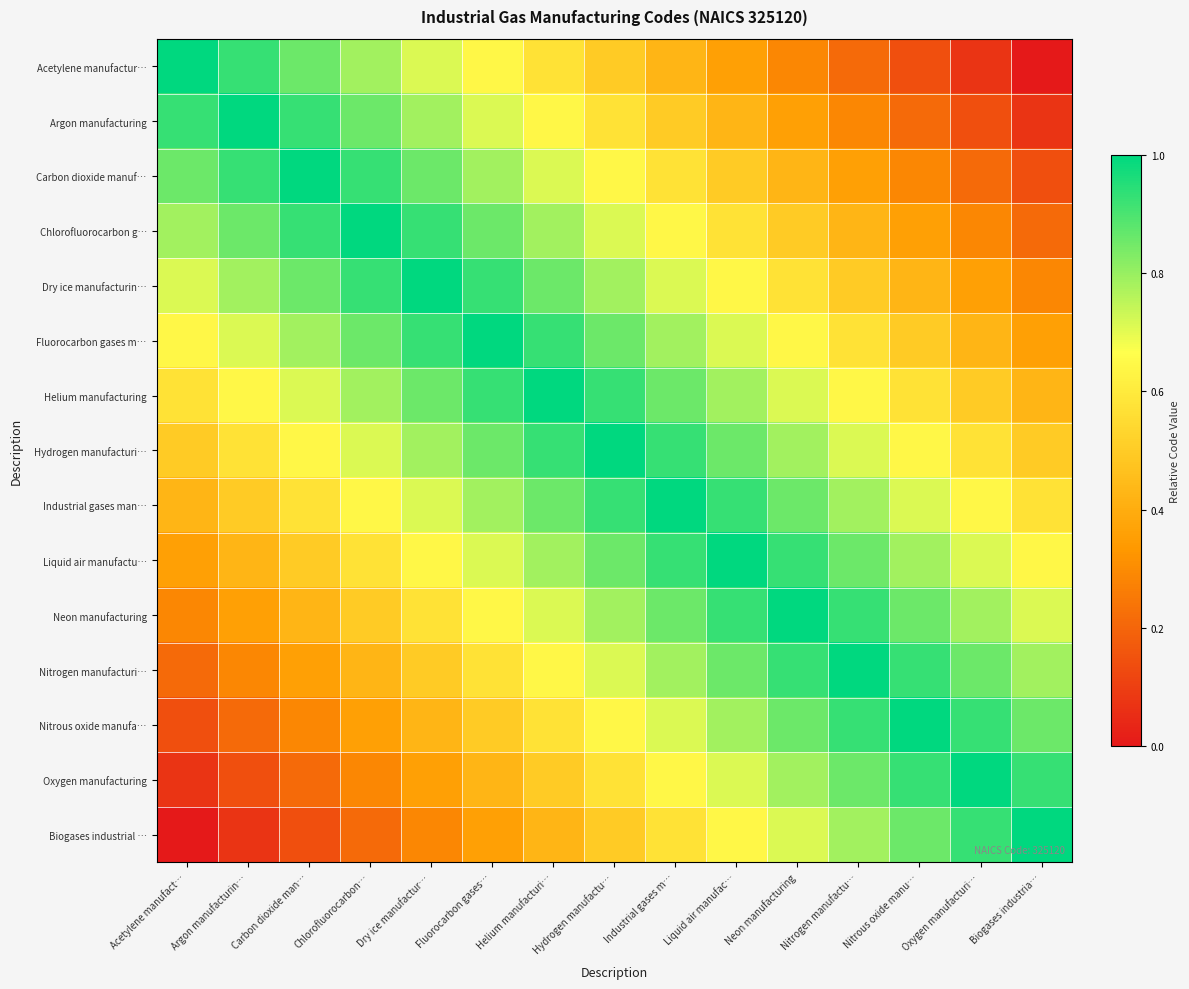

Reading left to right, list all the values displayed in this chart.

Acetylene manufactur…: Acetylene manufact…=1.0	Argon manufacturin…=0.9	Carbon dioxide man…=0.9	Chlorofluorocarbon…=0.8	Dry ice manufactur…=0.7	Fluorocarbon gases…=0.6	Helium manufacturi…=0.6	Hydrogen manufactu…=0.5	Industrial gases m…=0.4	Liquid air manufac…=0.4	Neon manufacturing=0.3	Nitrogen manufactu…=0.2	Nitrous oxide manu…=0.1	Oxygen manufacturi…=0.1	Biogases industria…=0.0
Argon manufacturing: Acetylene manufact…=0.9	Argon manufacturin…=1.0	Carbon dioxide man…=0.9	Chlorofluorocarbon…=0.9	Dry ice manufactur…=0.8	Fluorocarbon gases…=0.7	Helium manufacturi…=0.6	Hydrogen manufactu…=0.6	Industrial gases m…=0.5	Liquid air manufac…=0.4	Neon manufacturing=0.4	Nitrogen manufactu…=0.3	Nitrous oxide manu…=0.2	Oxygen manufacturi…=0.1	Biogases industria…=0.1
Carbon dioxide manuf…: Acetylene manufact…=0.9	Argon manufacturin…=0.9	Carbon dioxide man…=1.0	Chlorofluorocarbon…=0.9	Dry ice manufactur…=0.9	Fluorocarbon gases…=0.8	Helium manufacturi…=0.7	Hydrogen manufactu…=0.6	Industrial gases m…=0.6	Liquid air manufac…=0.5	Neon manufacturing=0.4	Nitrogen manufactu…=0.4	Nitrous oxide manu…=0.3	Oxygen manufacturi…=0.2	Biogases industria…=0.1
Chlorofluorocarbon g…: Acetylene manufact…=0.8	Argon manufacturin…=0.9	Carbon dioxide man…=0.9	Chlorofluorocarbon…=1.0	Dry ice manufactur…=0.9	Fluorocarbon gases…=0.9	Helium manufacturi…=0.8	Hydrogen manufactu…=0.7	Industrial gases m…=0.6	Liquid air manufac…=0.6	Neon manufacturing=0.5	Nitrogen manufactu…=0.4	Nitrous oxide manu…=0.4	Oxygen manufacturi…=0.3	Biogases industria…=0.2
Dry ice manufacturin…: Acetylene manufact…=0.7	Argon manufacturin…=0.8	Carbon dioxide man…=0.9	Chlorofluorocarbon…=0.9	Dry ice manufactur…=1.0	Fluorocarbon gases…=0.9	Helium manufacturi…=0.9	Hydrogen manufactu…=0.8	Industrial gases m…=0.7	Liquid air manufac…=0.6	Neon manufacturing=0.6	Nitrogen manufactu…=0.5	Nitrous oxide manu…=0.4	Oxygen manufacturi…=0.4	Biogases industria…=0.3
Fluorocarbon gases m…: Acetylene manufact…=0.6	Argon manufacturin…=0.7	Carbon dioxide man…=0.8	Chlorofluorocarbon…=0.9	Dry ice manufactur…=0.9	Fluorocarbon gases…=1.0	Helium manufacturi…=0.9	Hydrogen manufactu…=0.9	Industrial gases m…=0.8	Liquid air manufac…=0.7	Neon manufacturing=0.6	Nitrogen manufactu…=0.6	Nitrous oxide manu…=0.5	Oxygen manufacturi…=0.4	Biogases industria…=0.4
Helium manufacturing: Acetylene manufact…=0.6	Argon manufacturin…=0.6	Carbon dioxide man…=0.7	Chlorofluorocarbon…=0.8	Dry ice manufactur…=0.9	Fluorocarbon gases…=0.9	Helium manufacturi…=1.0	Hydrogen manufactu…=0.9	Industrial gases m…=0.9	Liquid air manufac…=0.8	Neon manufacturing=0.7	Nitrogen manufactu…=0.6	Nitrous oxide manu…=0.6	Oxygen manufacturi…=0.5	Biogases industria…=0.4
Hydrogen manufacturi…: Acetylene manufact…=0.5	Argon manufacturin…=0.6	Carbon dioxide man…=0.6	Chlorofluorocarbon…=0.7	Dry ice manufactur…=0.8	Fluorocarbon gases…=0.9	Helium manufacturi…=0.9	Hydrogen manufactu…=1.0	Industrial gases m…=0.9	Liquid air manufac…=0.9	Neon manufacturing=0.8	Nitrogen manufactu…=0.7	Nitrous oxide manu…=0.6	Oxygen manufacturi…=0.6	Biogases industria…=0.5
Industrial gases man…: Acetylene manufact…=0.4	Argon manufacturin…=0.5	Carbon dioxide man…=0.6	Chlorofluorocarbon…=0.6	Dry ice manufactur…=0.7	Fluorocarbon gases…=0.8	Helium manufacturi…=0.9	Hydrogen manufactu…=0.9	Industrial gases m…=1.0	Liquid air manufac…=0.9	Neon manufacturing=0.9	Nitrogen manufactu…=0.8	Nitrous oxide manu…=0.7	Oxygen manufacturi…=0.6	Biogases industria…=0.6
Liquid air manufactu…: Acetylene manufact…=0.4	Argon manufacturin…=0.4	Carbon dioxide man…=0.5	Chlorofluorocarbon…=0.6	Dry ice manufactur…=0.6	Fluorocarbon gases…=0.7	Helium manufacturi…=0.8	Hydrogen manufactu…=0.9	Industrial gases m…=0.9	Liquid air manufac…=1.0	Neon manufacturing=0.9	Nitrogen manufactu…=0.9	Nitrous oxide manu…=0.8	Oxygen manufacturi…=0.7	Biogases industria…=0.6
Neon manufacturing: Acetylene manufact…=0.3	Argon manufacturin…=0.4	Carbon dioxide man…=0.4	Chlorofluorocarbon…=0.5	Dry ice manufactur…=0.6	Fluorocarbon gases…=0.6	Helium manufacturi…=0.7	Hydrogen manufactu…=0.8	Industrial gases m…=0.9	Liquid air manufac…=0.9	Neon manufacturing=1.0	Nitrogen manufactu…=0.9	Nitrous oxide manu…=0.9	Oxygen manufacturi…=0.8	Biogases industria…=0.7
Nitrogen manufacturi…: Acetylene manufact…=0.2	Argon manufacturin…=0.3	Carbon dioxide man…=0.4	Chlorofluorocarbon…=0.4	Dry ice manufactur…=0.5	Fluorocarbon gases…=0.6	Helium manufacturi…=0.6	Hydrogen manufactu…=0.7	Industrial gases m…=0.8	Liquid air manufac…=0.9	Neon manufacturing=0.9	Nitrogen manufactu…=1.0	Nitrous oxide manu…=0.9	Oxygen manufacturi…=0.9	Biogases industria…=0.8
Nitrous oxide manufa…: Acetylene manufact…=0.1	Argon manufacturin…=0.2	Carbon dioxide man…=0.3	Chlorofluorocarbon…=0.4	Dry ice manufactur…=0.4	Fluorocarbon gases…=0.5	Helium manufacturi…=0.6	Hydrogen manufactu…=0.6	Industrial gases m…=0.7	Liquid air manufac…=0.8	Neon manufacturing=0.9	Nitrogen manufactu…=0.9	Nitrous oxide manu…=1.0	Oxygen manufacturi…=0.9	Biogases industria…=0.9
Oxygen manufacturing: Acetylene manufact…=0.1	Argon manufacturin…=0.1	Carbon dioxide man…=0.2	Chlorofluorocarbon…=0.3	Dry ice manufactur…=0.4	Fluorocarbon gases…=0.4	Helium manufacturi…=0.5	Hydrogen manufactu…=0.6	Industrial gases m…=0.6	Liquid air manufac…=0.7	Neon manufacturing=0.8	Nitrogen manufactu…=0.9	Nitrous oxide manu…=0.9	Oxygen manufacturi…=1.0	Biogases industria…=0.9
Biogases industrial …: Acetylene manufact…=0.0	Argon manufacturin…=0.1	Carbon dioxide man…=0.1	Chlorofluorocarbon…=0.2	Dry ice manufactur…=0.3	Fluorocarbon gases…=0.4	Helium manufacturi…=0.4	Hydrogen manufactu…=0.5	Industrial gases m…=0.6	Liquid air manufac…=0.6	Neon manufacturing=0.7	Nitrogen manufactu…=0.8	Nitrous oxide manu…=0.9	Oxygen manufacturi…=0.9	Biogases industria…=1.0